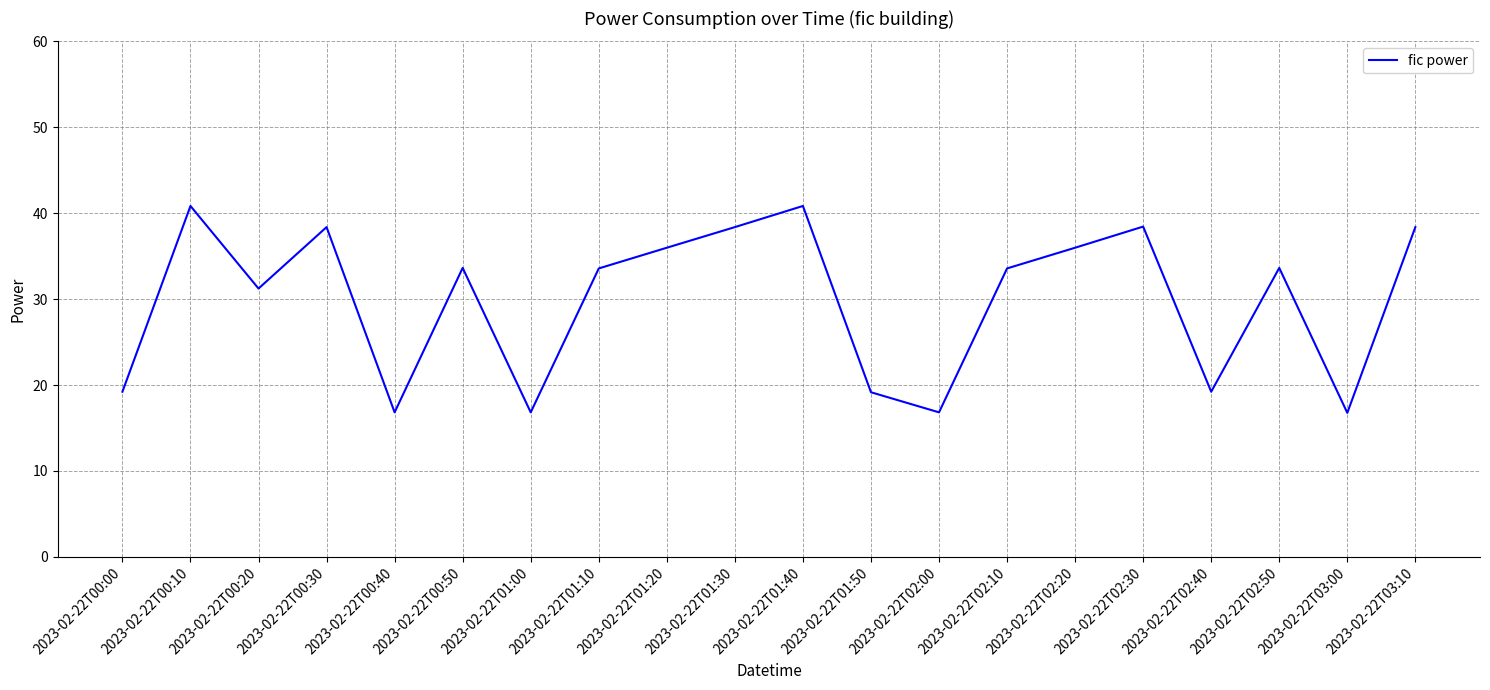

What is the difference between the maximum and minimum values?

24.1